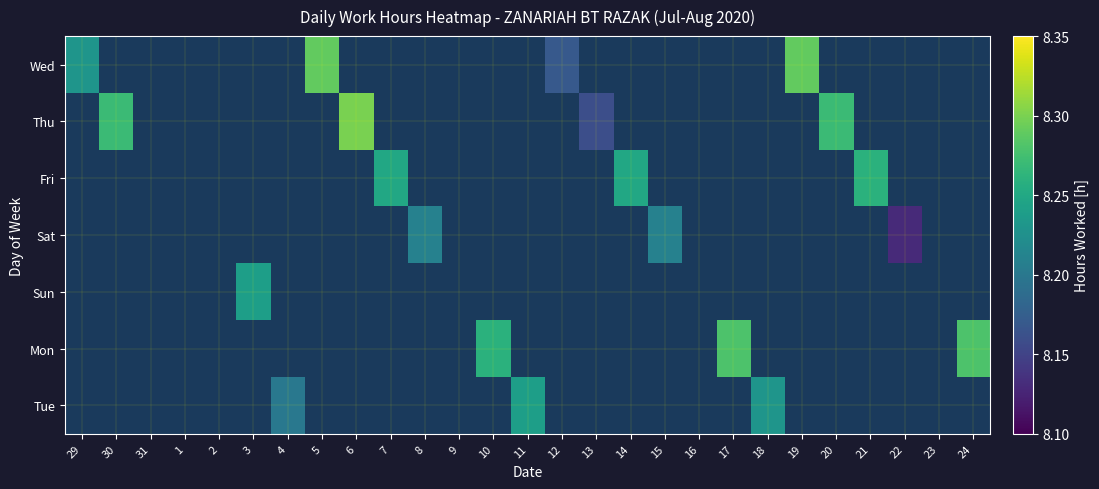

What is the lowest value of the Wed series?

8.2